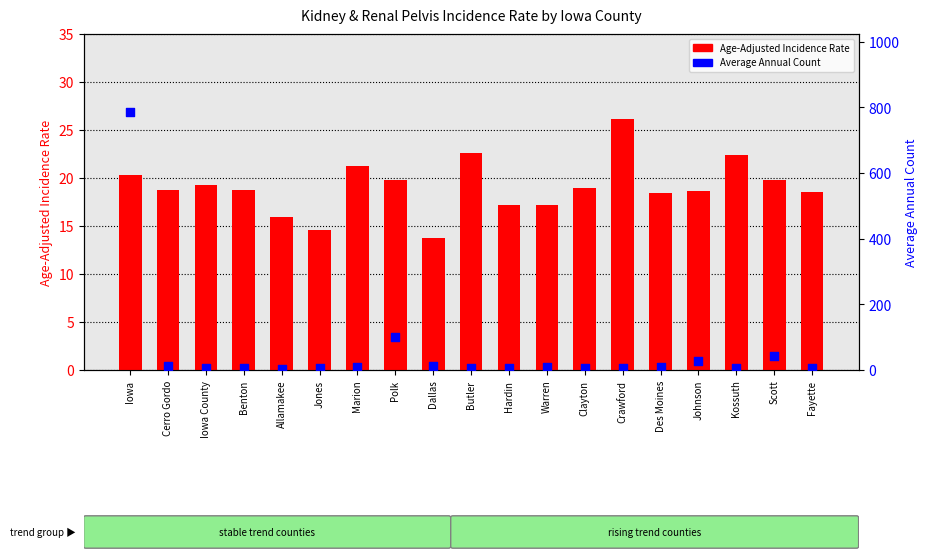

Is the value of Age-Adjusted Rate at Polk greater than the value of Avg Annual Count at Clayton?

Yes